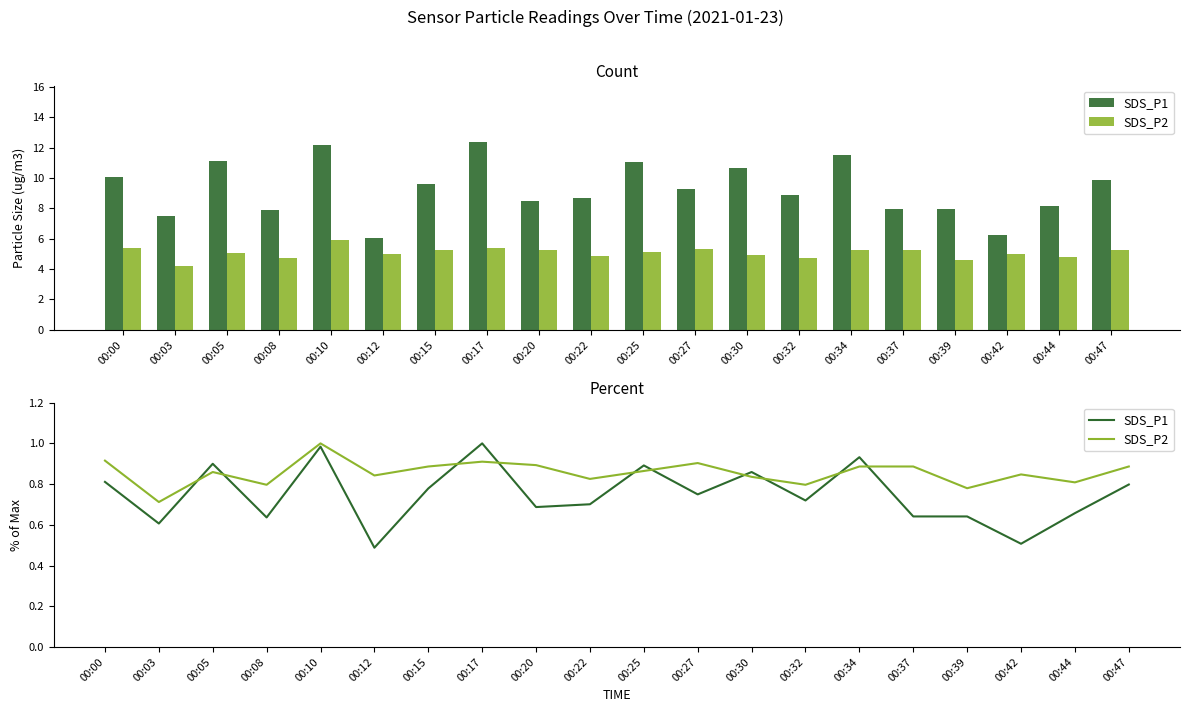

Which has a higher value, 00:22 or 00:20?

00:22